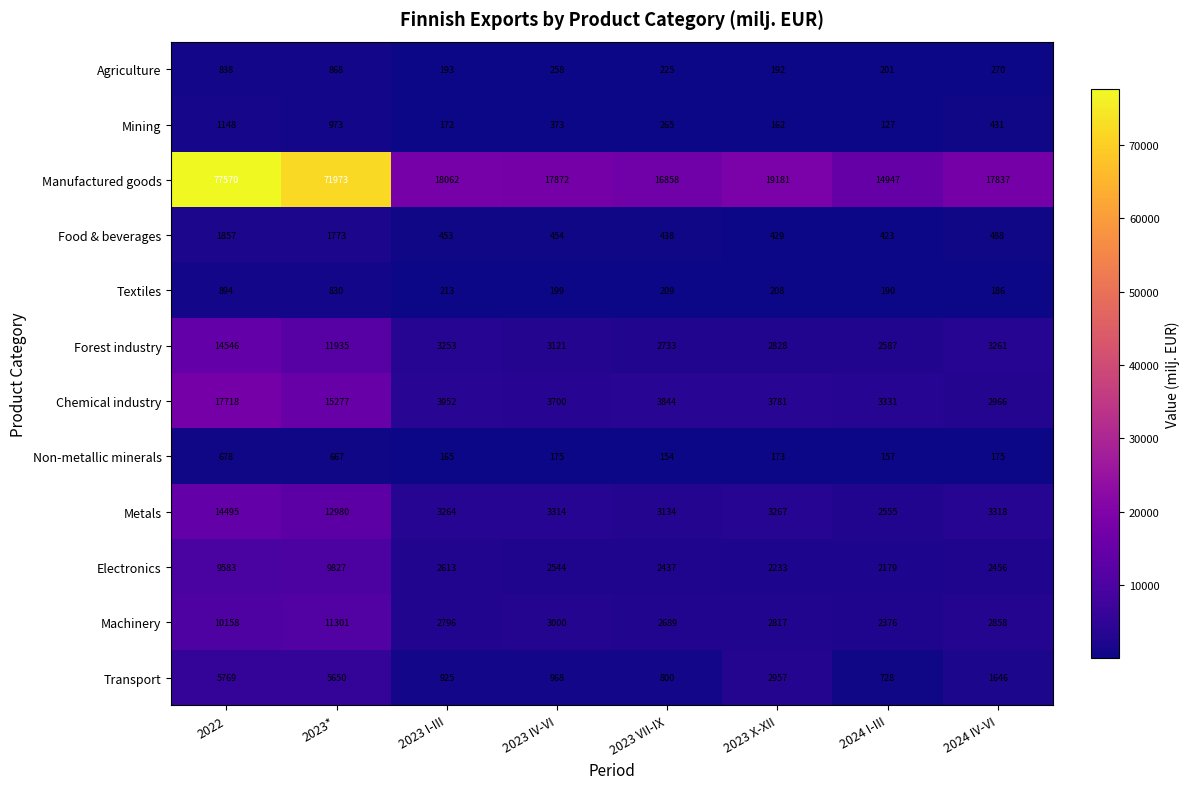

What is the difference between the second highest and minimum values in the Manufactured goods series?

57026